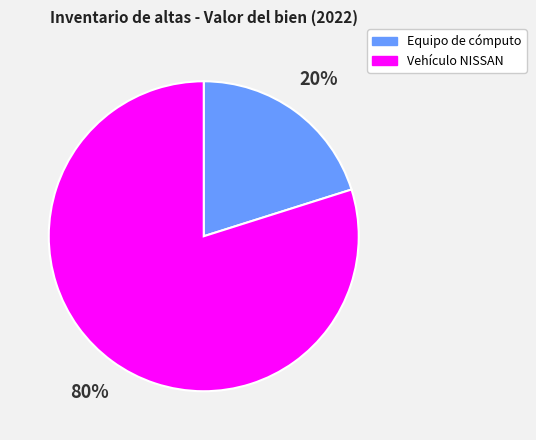

To the nearest percent, what portion does Vehículo NISSAN represent?

80%